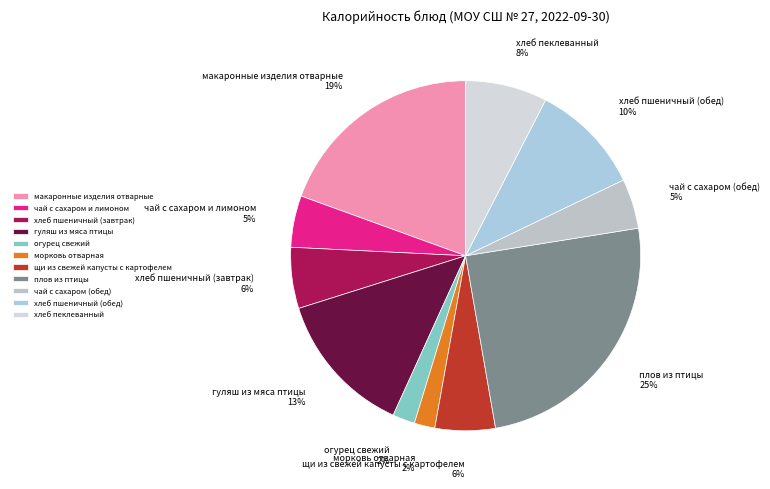

Is there any slice that represents more than half of the pie?

No